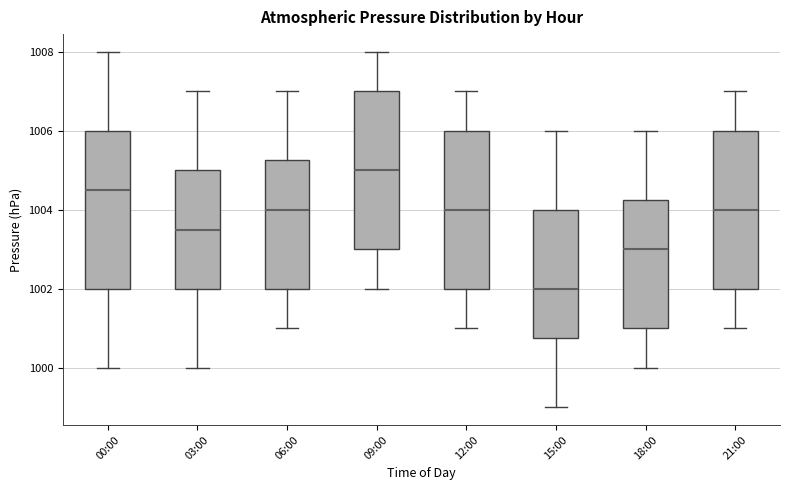

Reading left to right, read every box against the y-axis: the position of its median line, the range the box covers, and the ends of its whiskers. The values are not printed on the chart, so give them approximately, as read against the axis.

00:00: median 1004.6, box 1002.0 to 1006.0, whiskers 1000.0 to 1008.0
03:00: median 1003.6, box 1002.0 to 1005.0, whiskers 1000.0 to 1007.0
06:00: median 1004.0, box 1002.0 to 1005.2, whiskers 1001.0 to 1007.0
09:00: median 1005.0, box 1003.0 to 1007.0, whiskers 1002.0 to 1008.0
12:00: median 1004.0, box 1002.0 to 1006.0, whiskers 1001.0 to 1007.0
15:00: median 1002.0, box 1000.8 to 1004.0, whiskers 999.0 to 1006.0
18:00: median 1003.0, box 1001.0 to 1004.2, whiskers 1000.0 to 1006.0
21:00: median 1004.0, box 1002.0 to 1006.0, whiskers 1001.0 to 1007.0